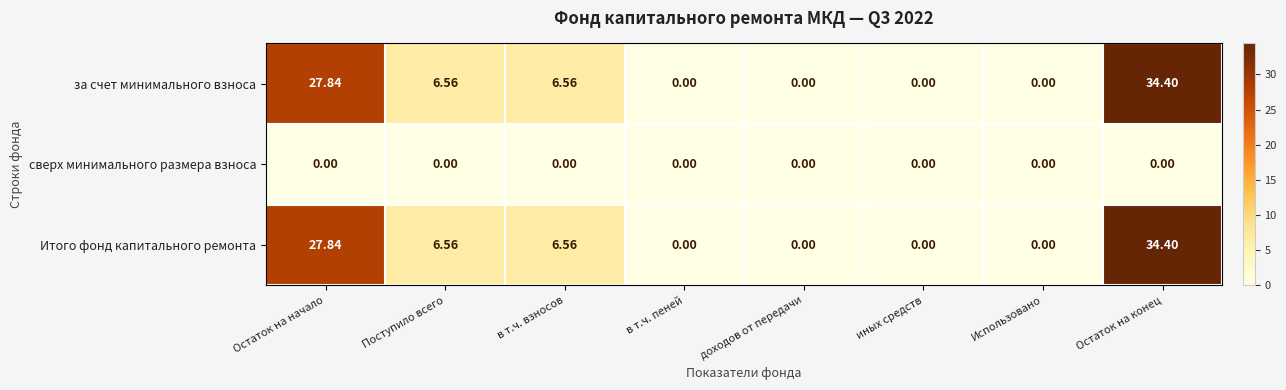

At which label does Итого фонд капитального ремонта reach its peak?

Остаток на конец